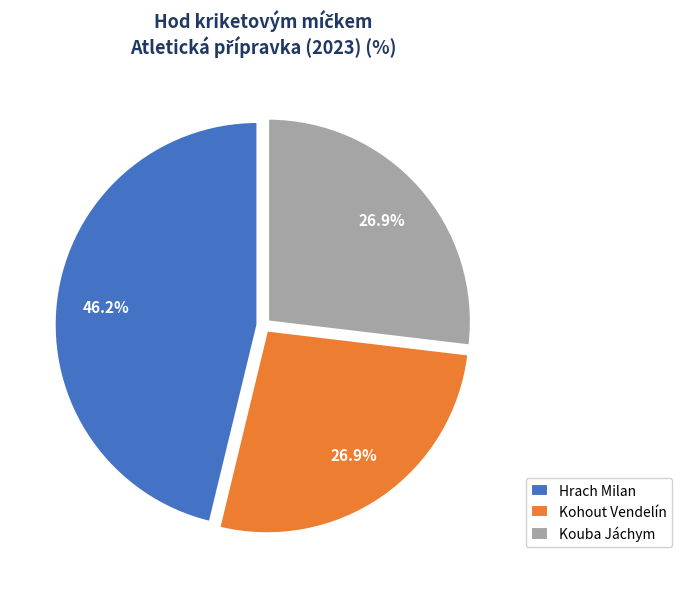

How many segments does this pie chart have?

3